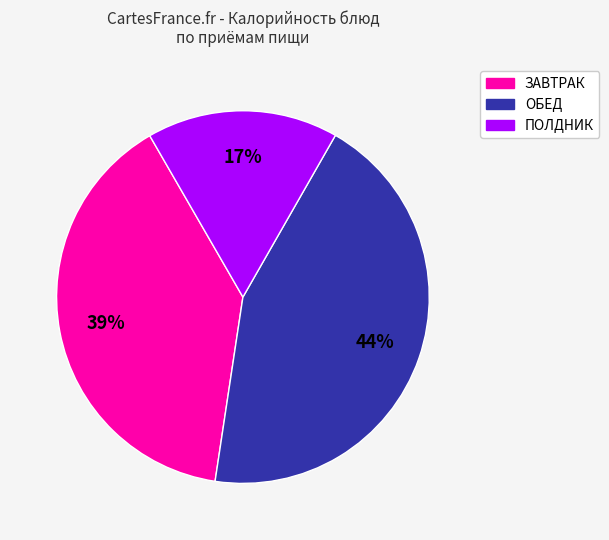

Between ПОЛДНИК and ОБЕД, which is larger?

ОБЕД